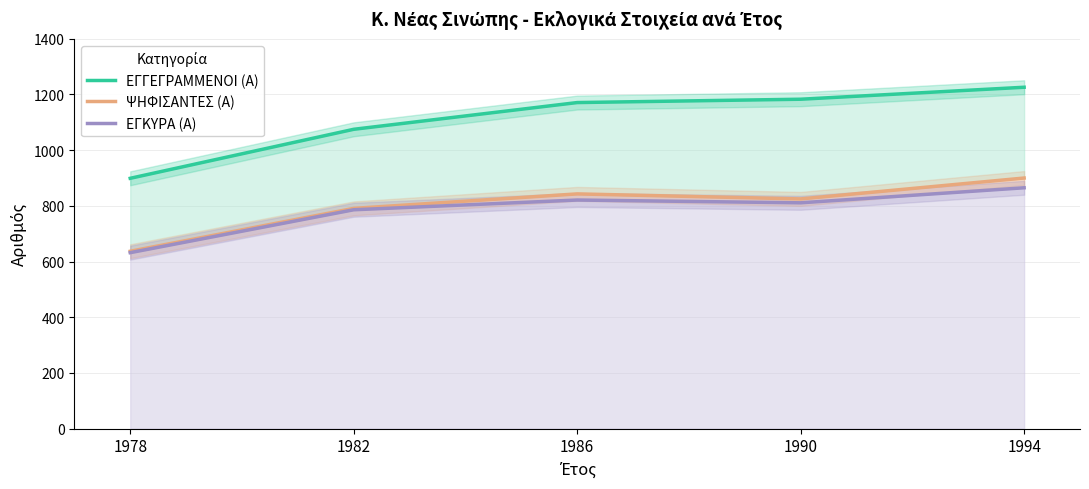

At which label is ΨΗΦΙΣΑΝΤΕΣ (Α) closest to 768?

1982